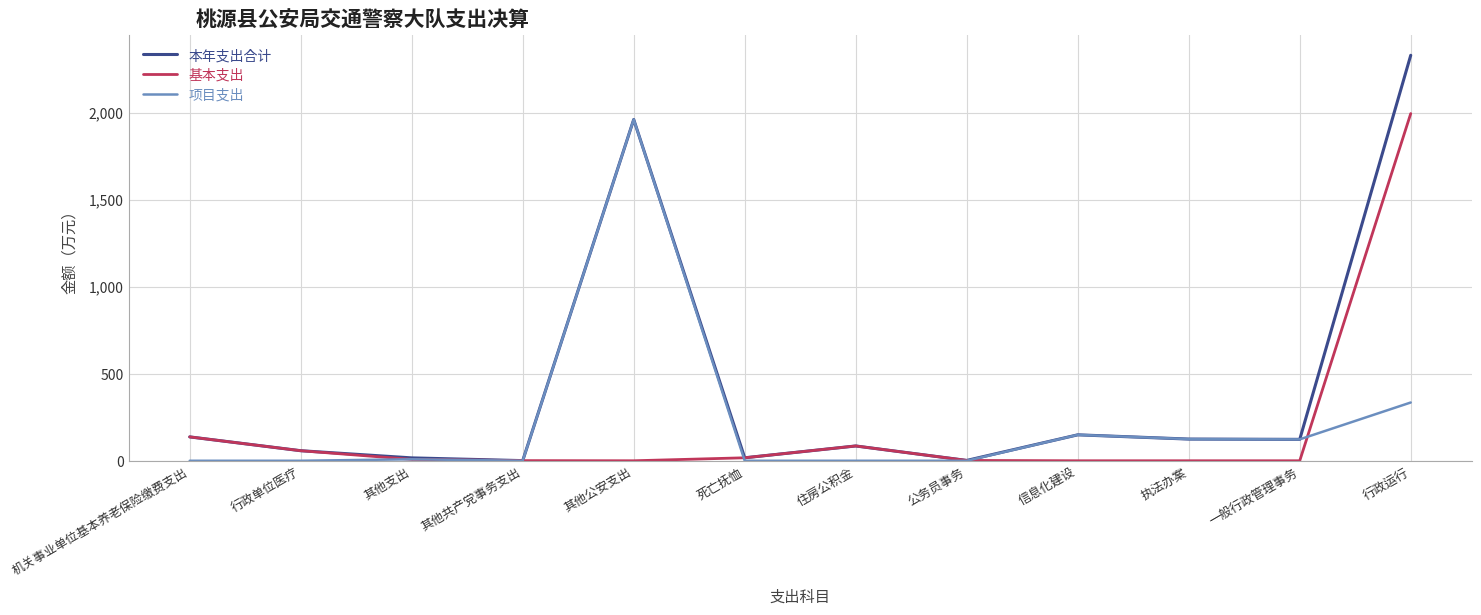

What is the greatest value displayed?

2332.1